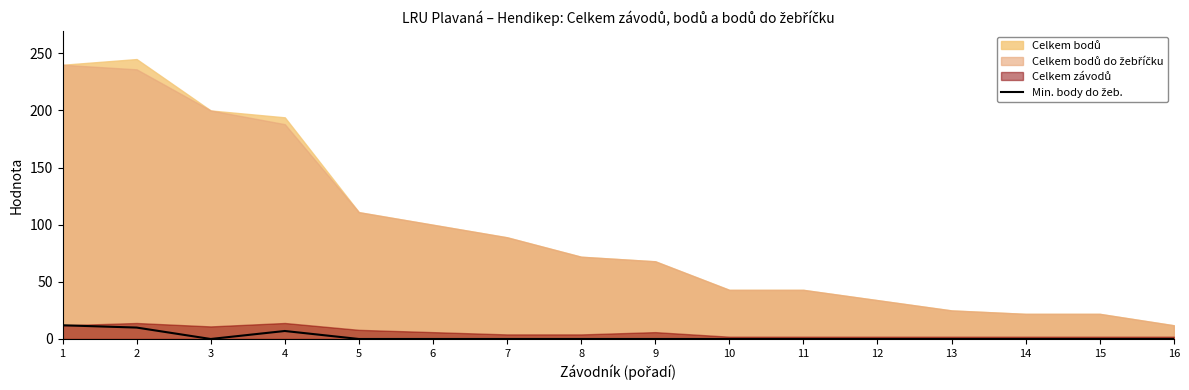

Reading right to left, what are all the values shown in this chart?

0	0	0	0	0	0	0	0	0	0	0	0	7	0	10	12